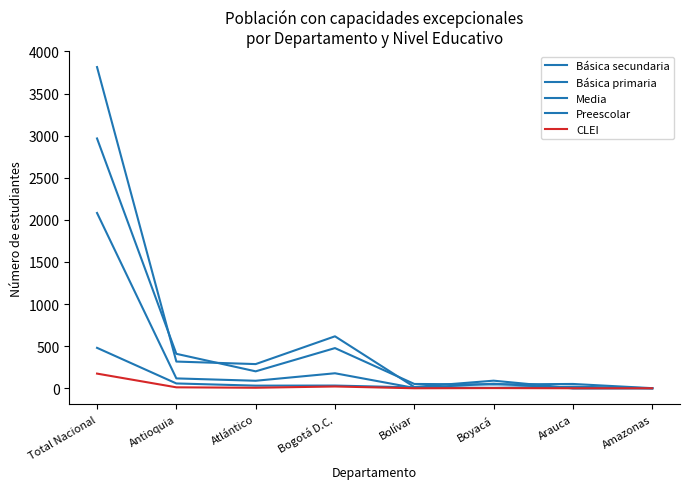

At Bogotá D.C., list the series in order from largest to smallest.

Básica secundaria, Básica primaria, Media, Preescolar, CLEI